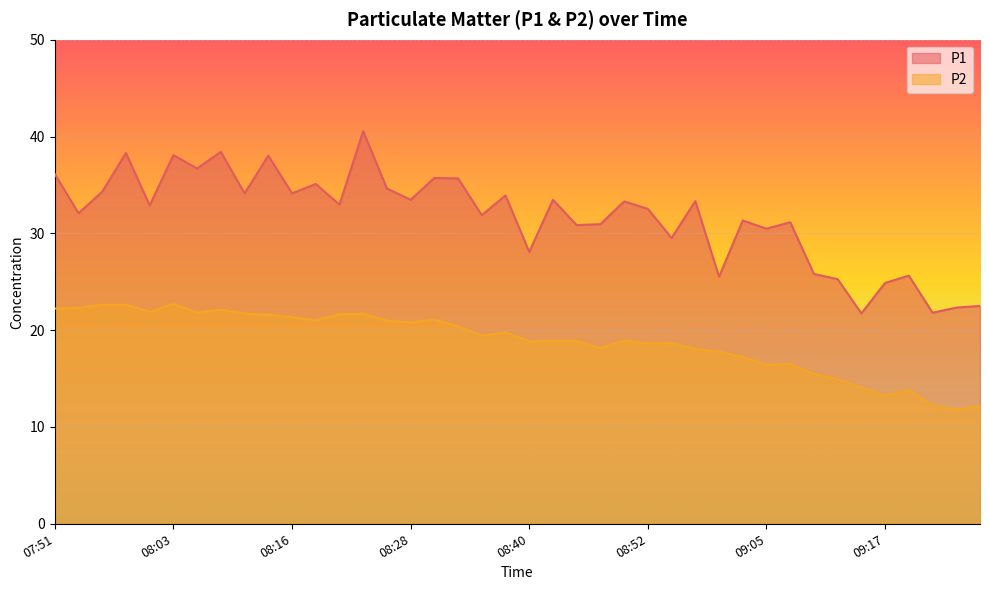

What is the difference between the P2 values at 09:22 and 08:33?

8.1